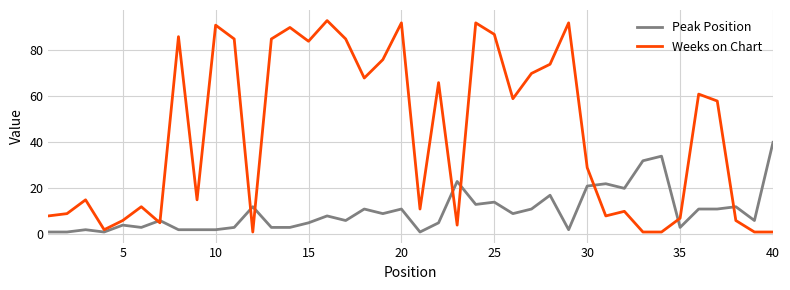

True or false: Peak Position and Weeks on Chart intersect in this chart.

True